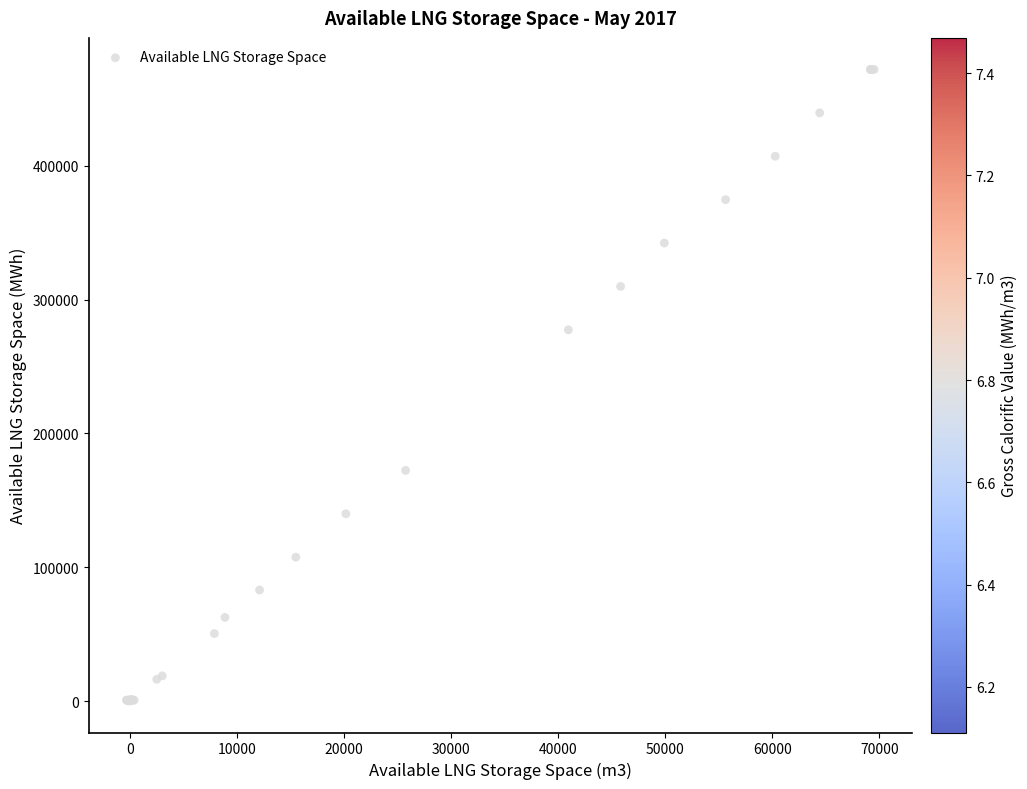

What Y value in the scatter plot is closest to 235993?

277379